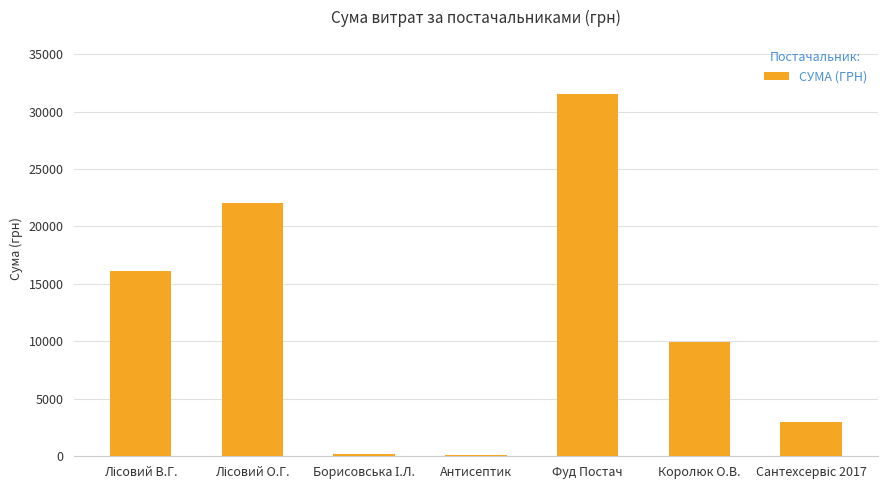

What is the maximum value shown in the chart?

31506.5